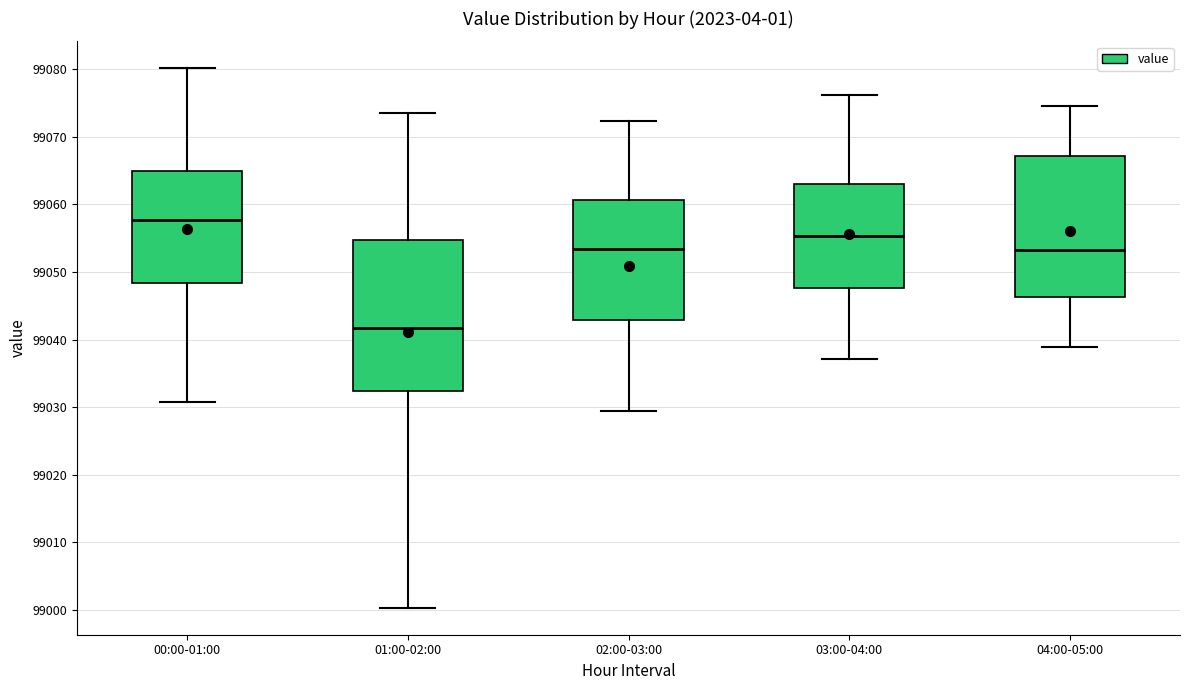

Which box's median line is the lowest?

01:00-02:00